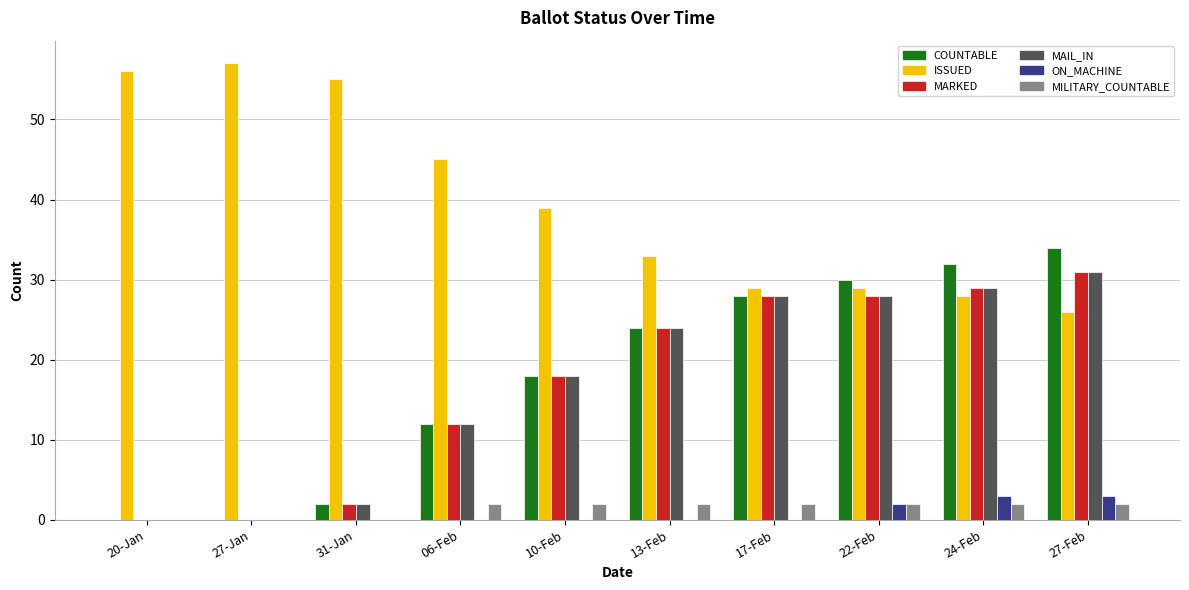

What is the sum of all ISSUED values?

397